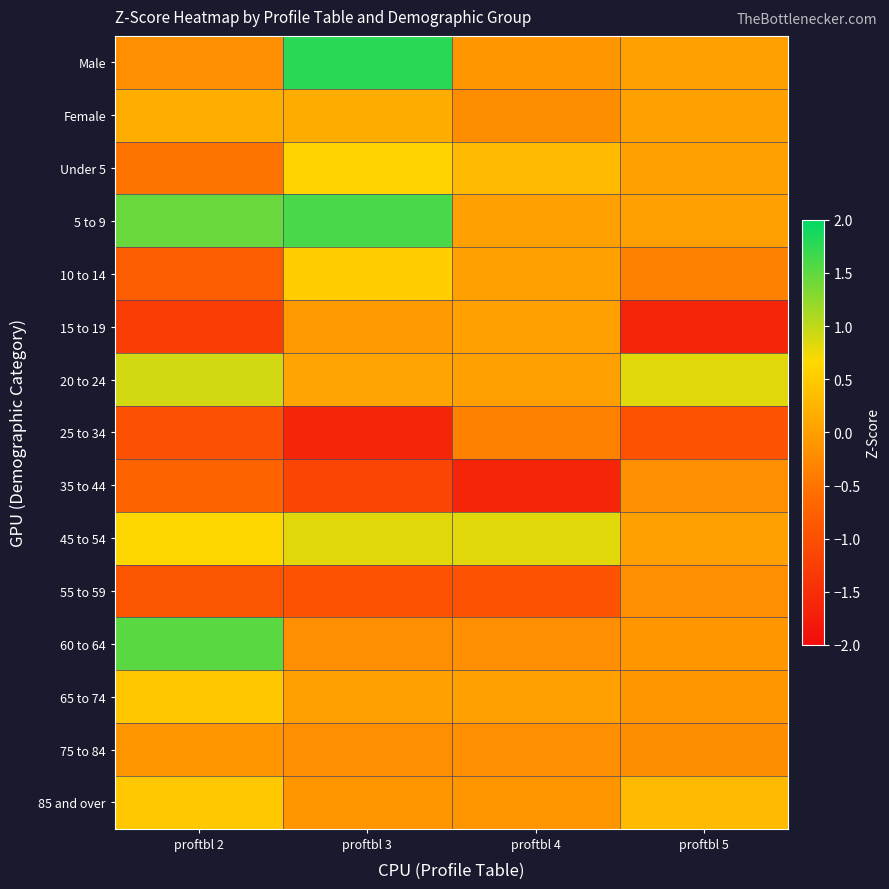

What is the minimum value shown in the chart?

-1.6